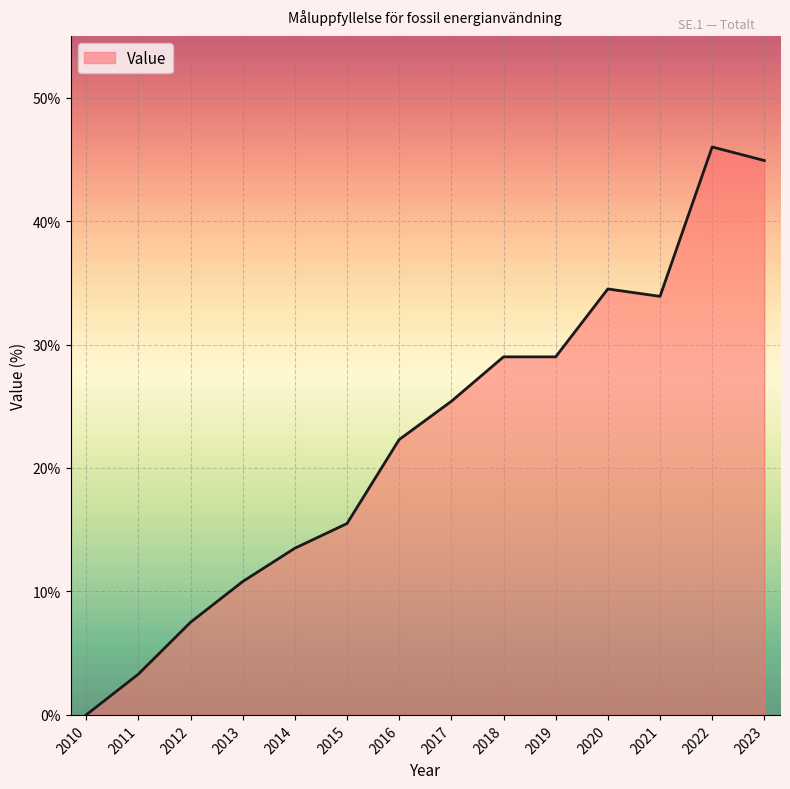

The value at 2016 is 14.7. True or false?

False